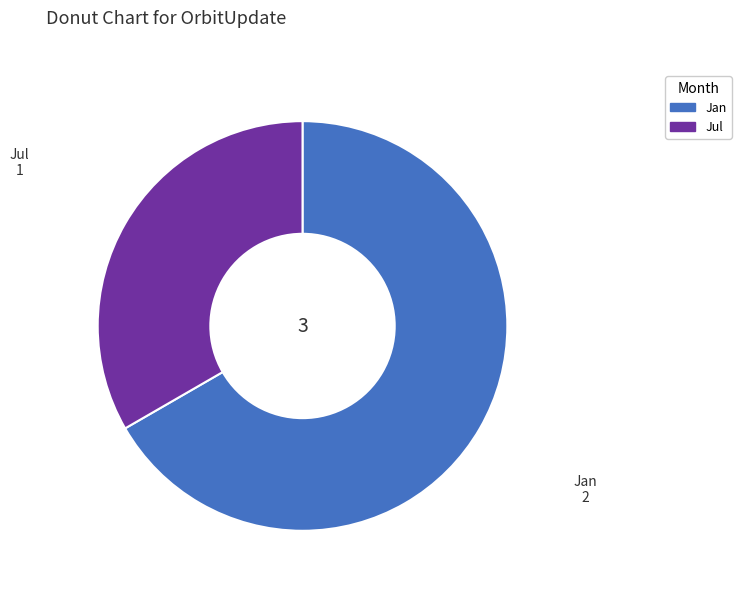

Is there any slice that represents more than half of the pie?

Yes